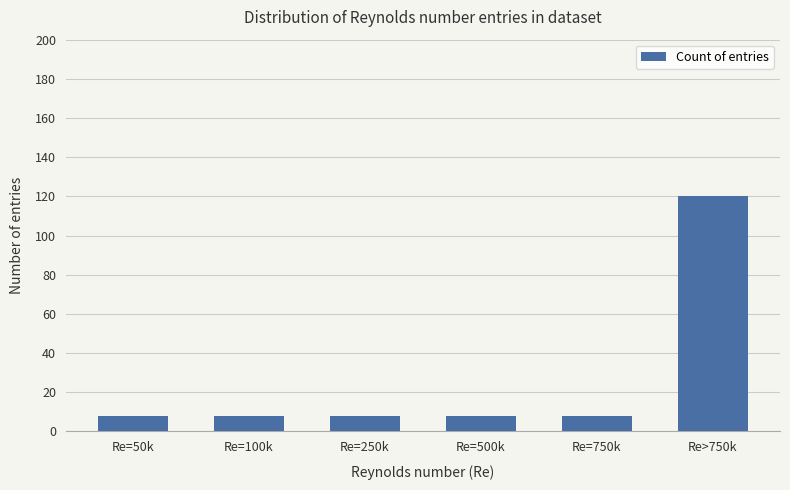

What is the smallest value displayed?

8